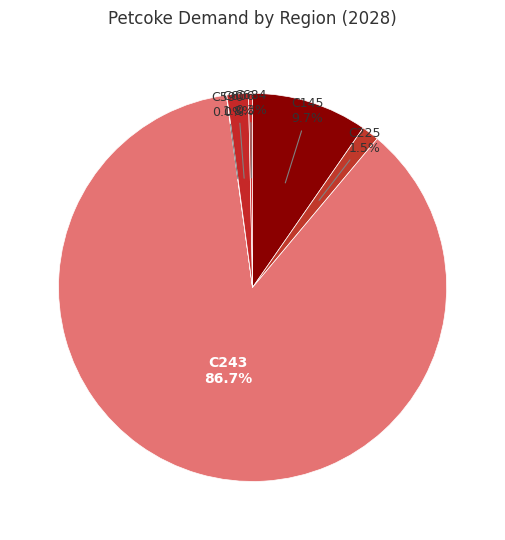

Combined, what portion of the pie is C145 and C243?

96.4%